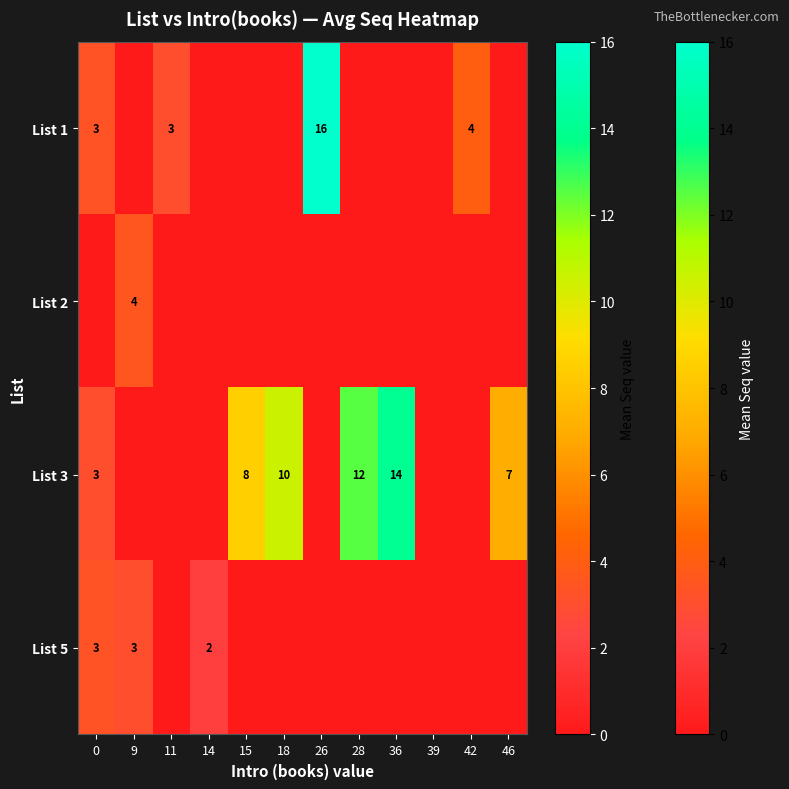

The value of List 3 at 36 is 14. True or false?

True